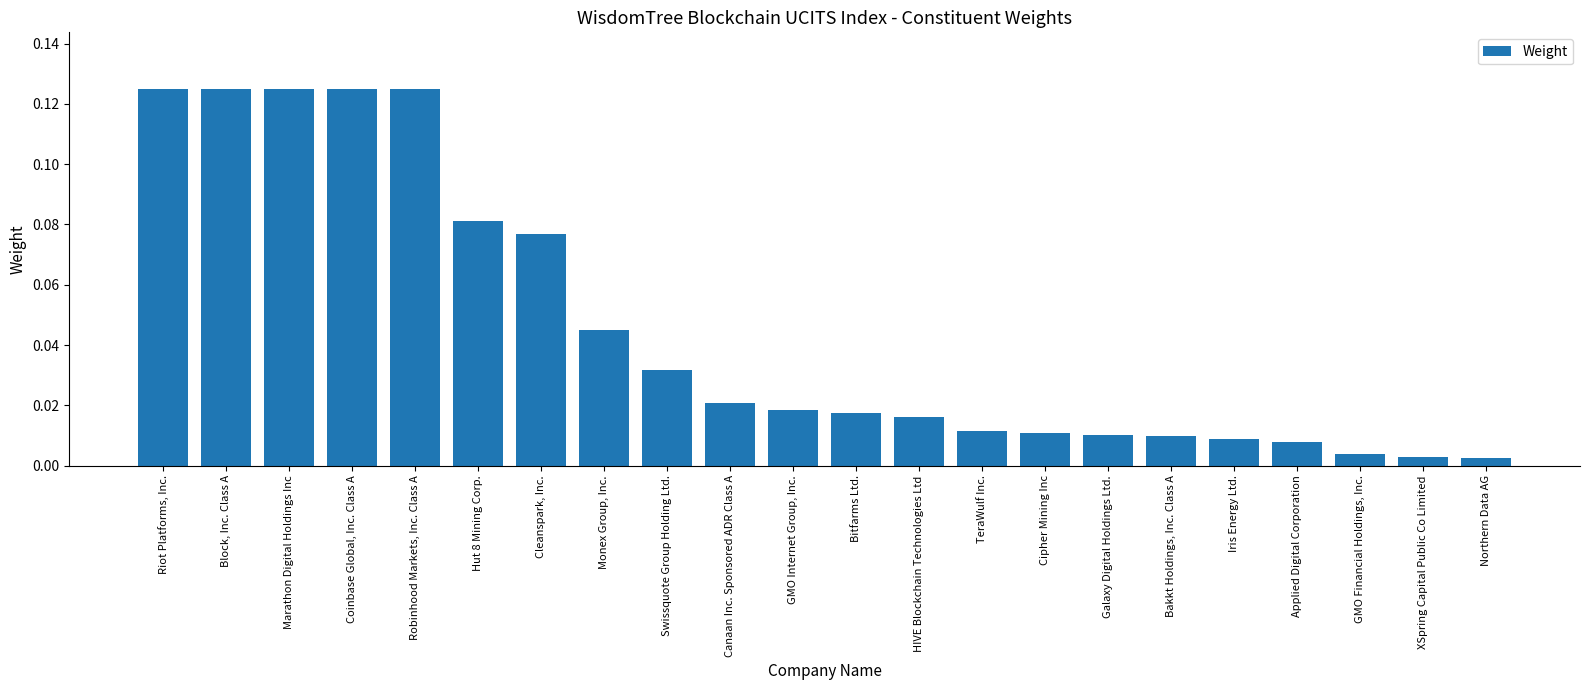

What is the label of the 17th bar from the left?

Bakkt Holdings, Inc. Class A